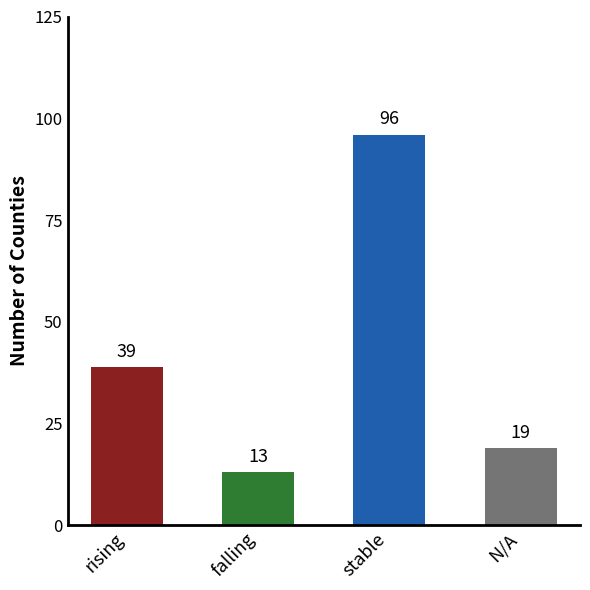

Which category has the highest value across all series?

stable